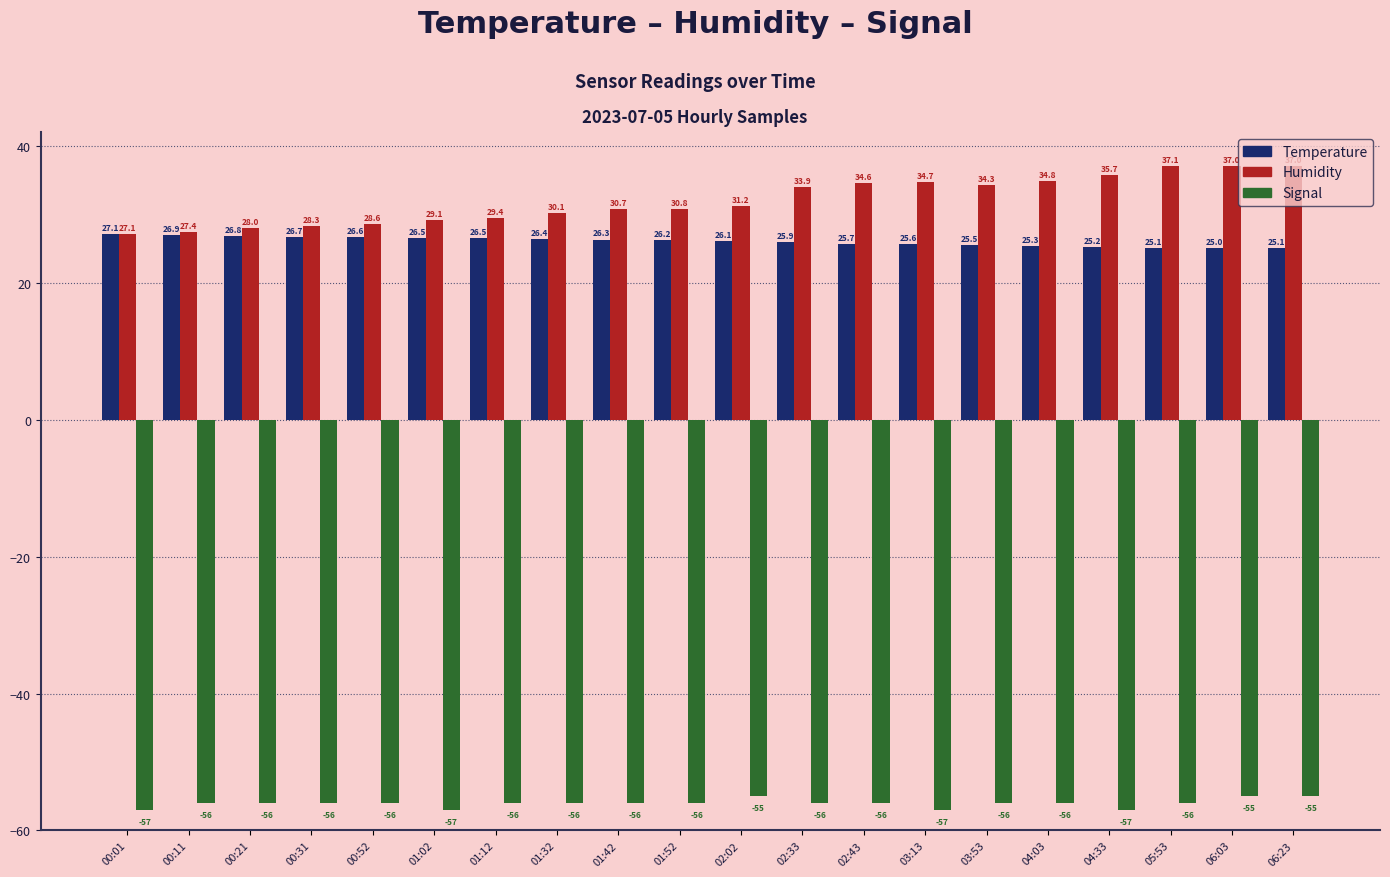

What is the label of the 20th bar from the left?

06:23